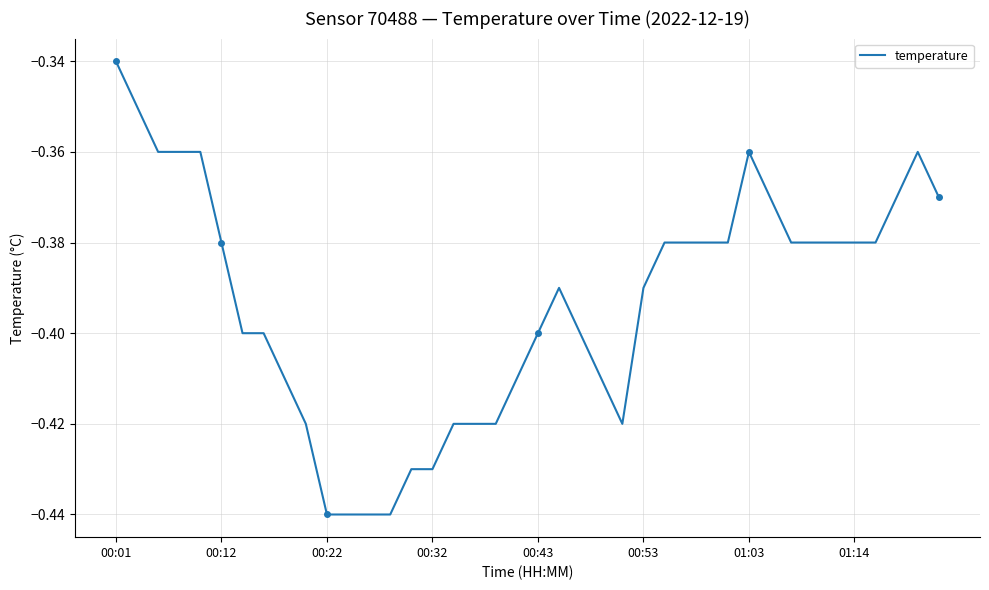

Which label corresponds to the largest value in the chart?

00:01